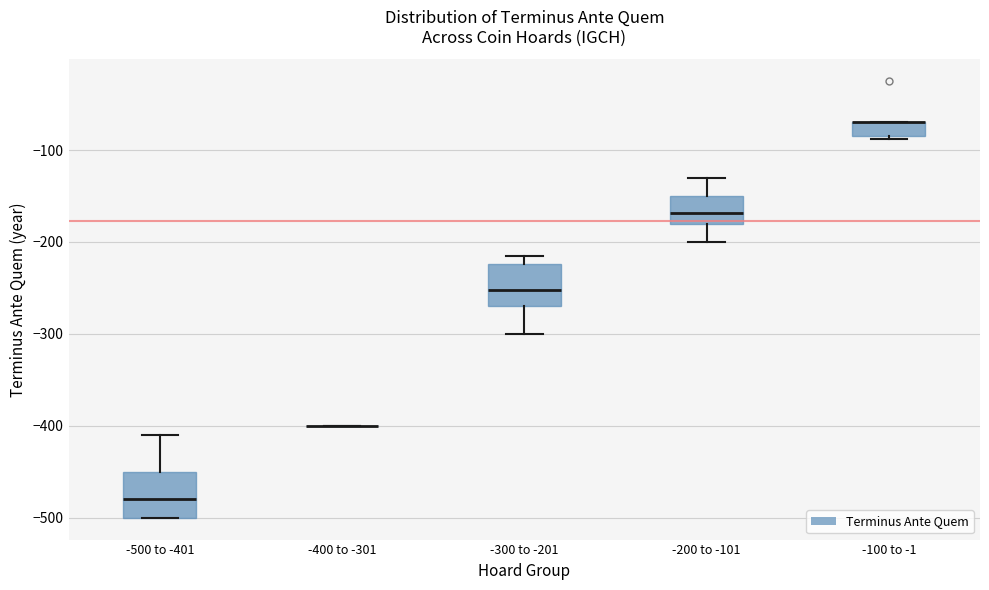

Reading left to right, transcribe this box plot: for each box, give where its median line is, the range the box spans, and where its two whiskers end, as read against the y-axis. The values are not printed on the chart, so give them approximately, as read against the axis.

-500 to -401: median -480, box -500 to -450, whiskers -500 to -410
-400 to -301: box collapsed to a line at -400, whiskers -400 to -400
-300 to -201: median -250, box -270 to -220, whiskers -300 to -210
-200 to -101: median -170, box -180 to -150, whiskers -200 to -130
-100 to -1: median -70 (drawn on the box's upper edge), box -80 to -70, whiskers -90 to -70